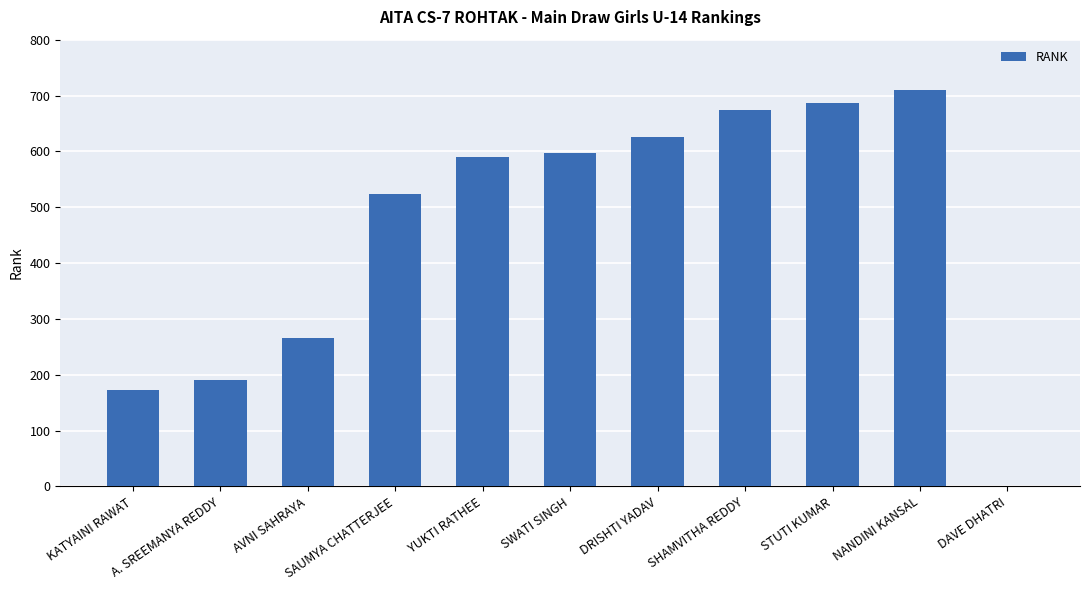

True or false: the data shows 1023 at DRISHTI YADAV.

False